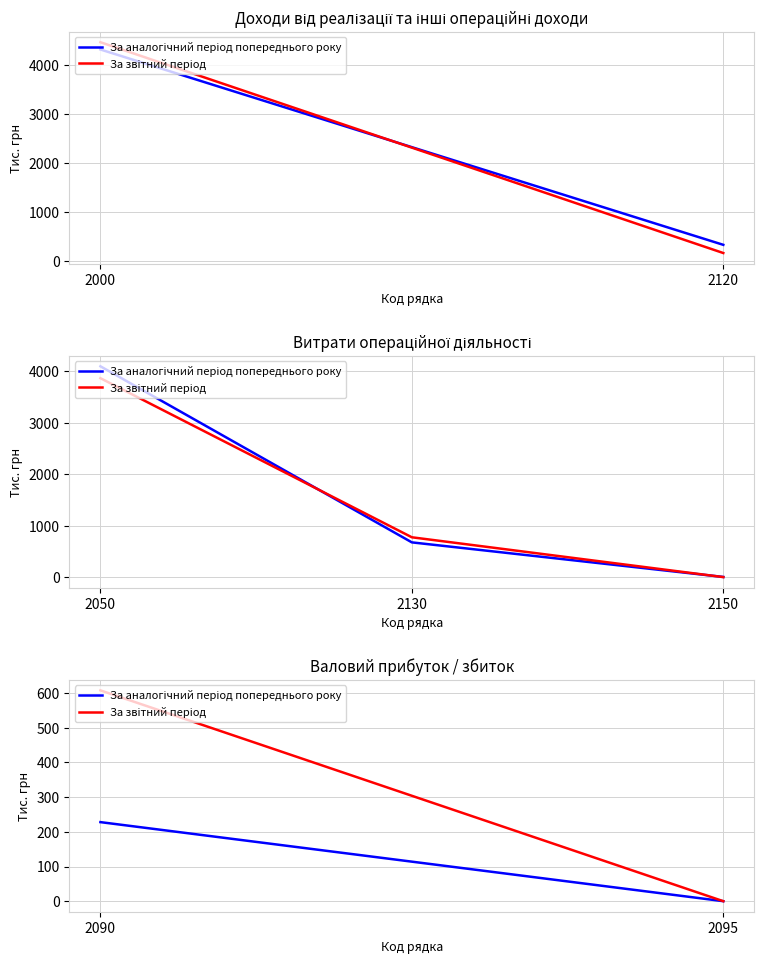

What is the total value across all series at 2050?

7963